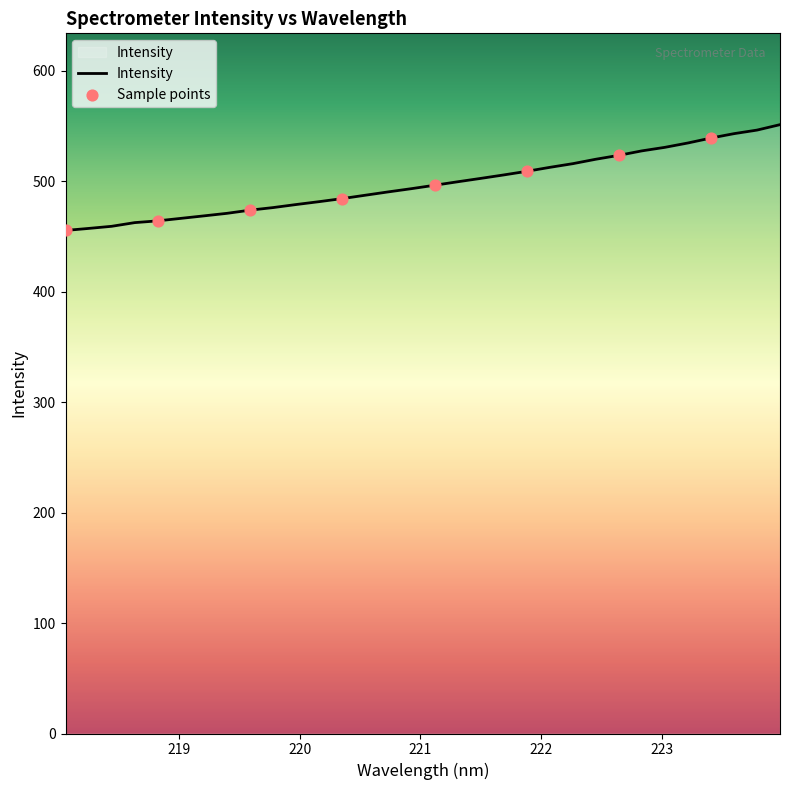

What is the maximum value shown in the chart?

551.1